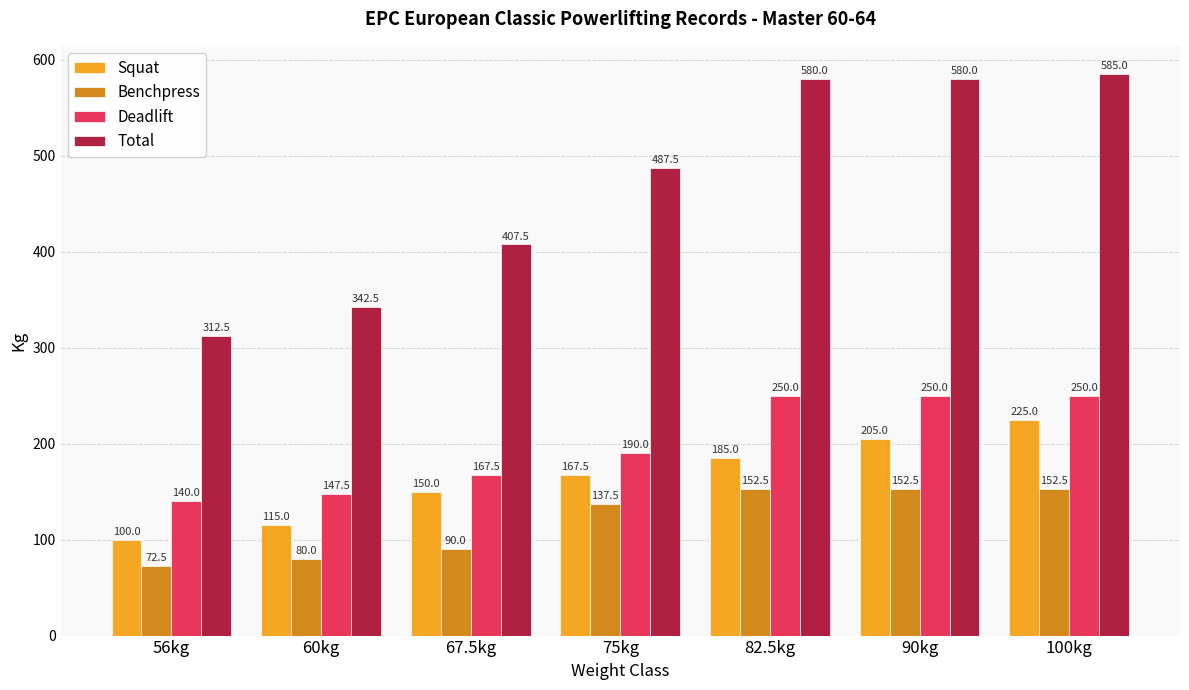

Which category has the highest value in the Squat series?

100kg